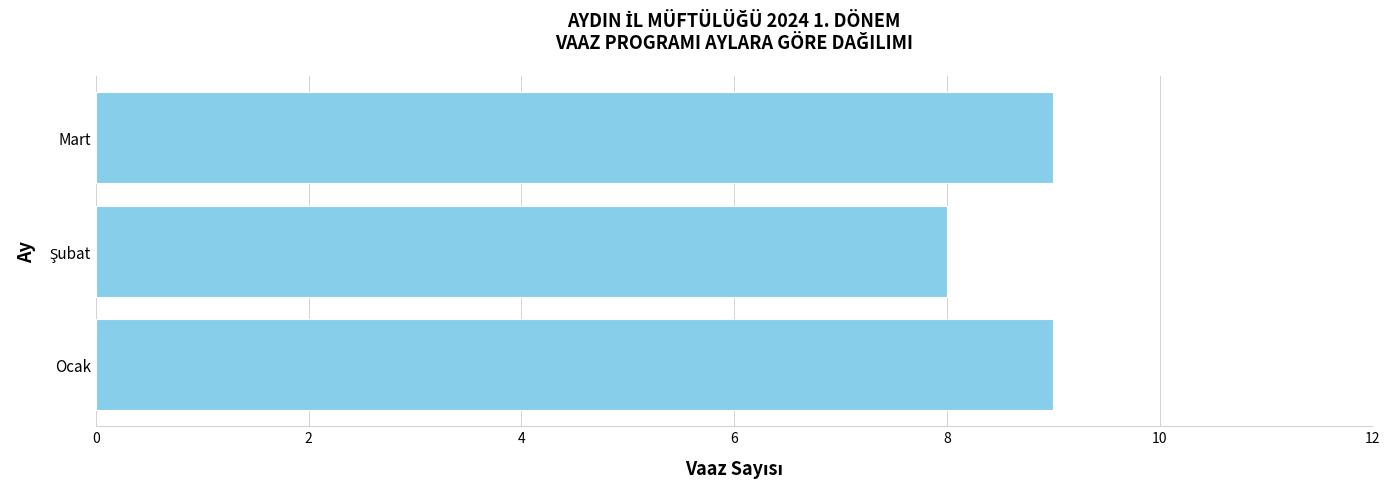

What is the minimum value shown in the chart?

8